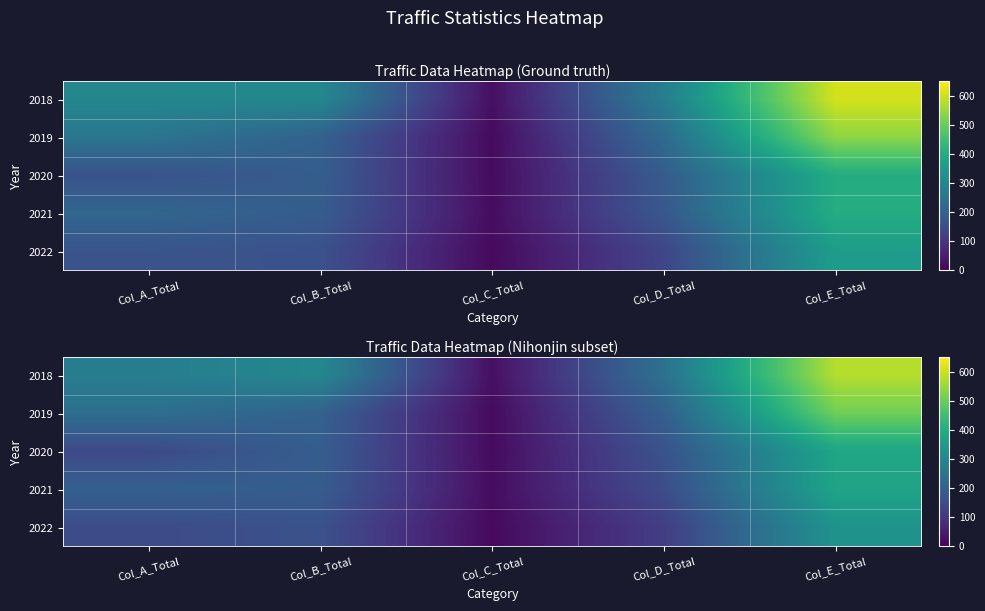

Between Col_D_Total and Col_B_Total, which is larger?

Col_B_Total